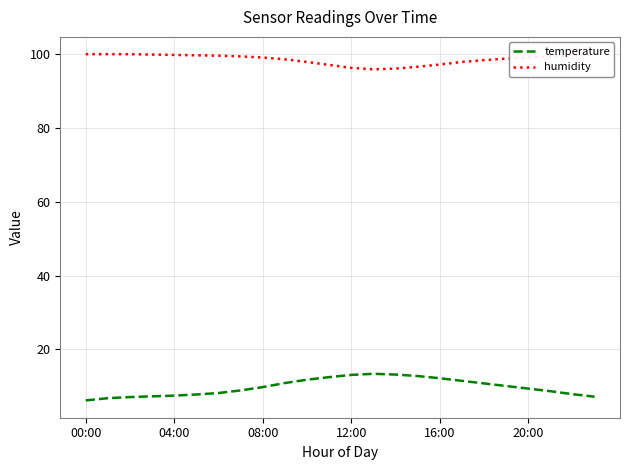

Does the chart display data point markers on the line(s)?

No